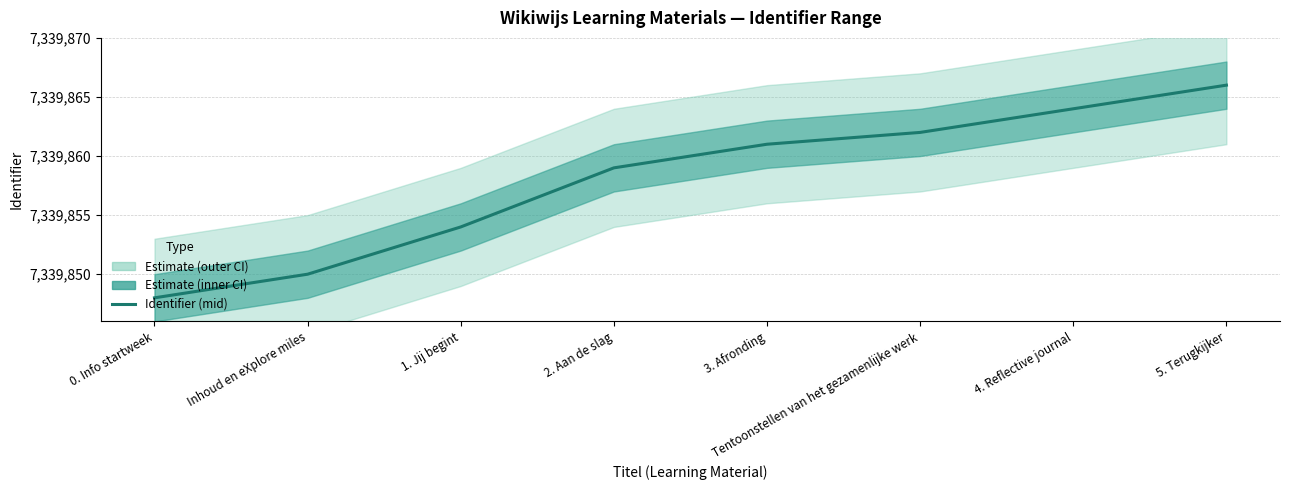

What is the value of the 3rd point from the left?

7339854